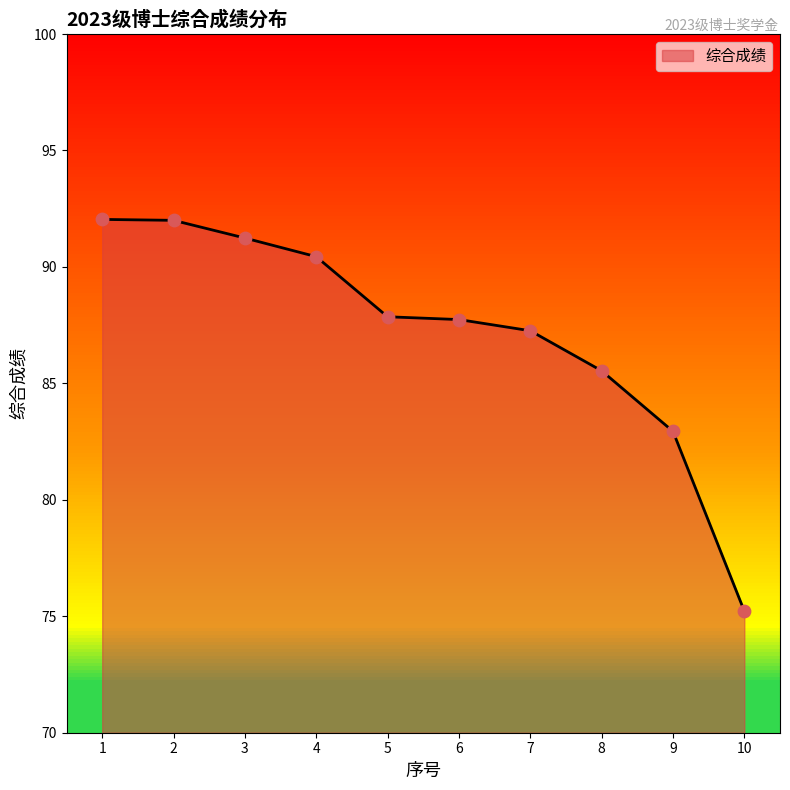

What is the ratio of the value at 2 to the value at 4?

1.0